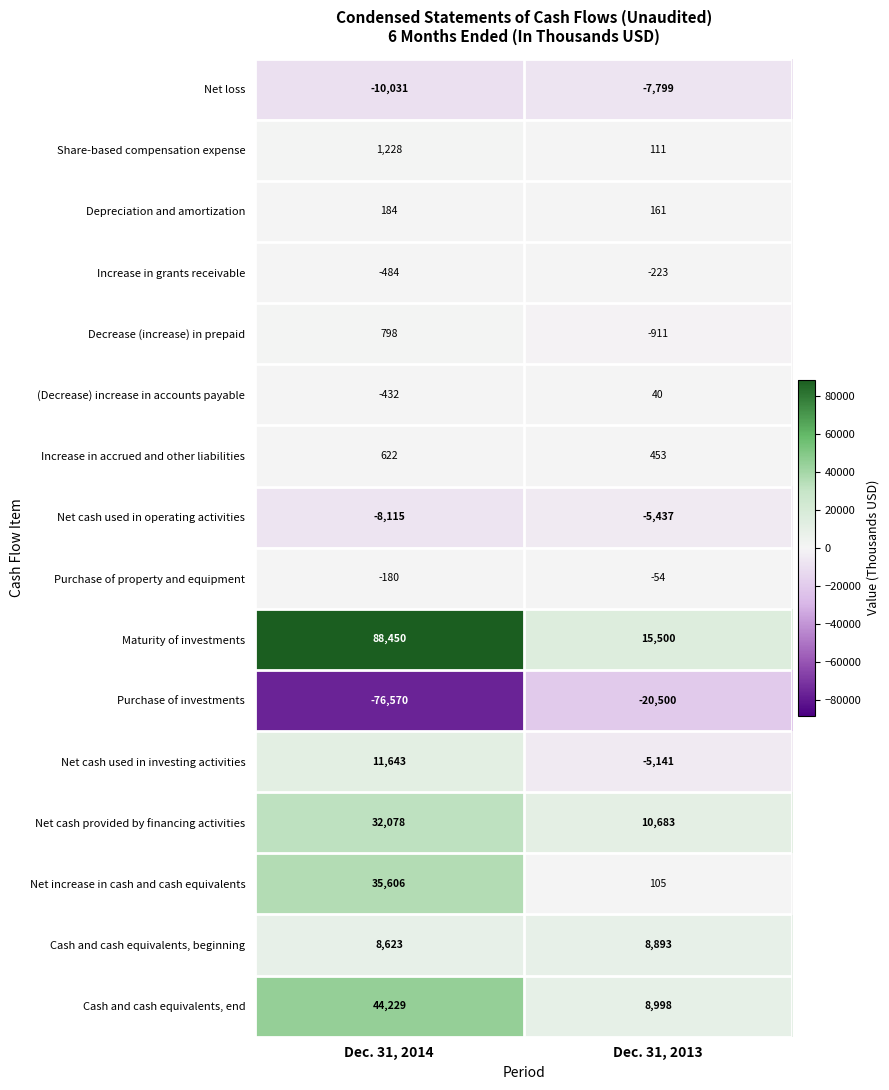

Read the Increase in accrued and other liabilities value at Dec. 31, 2014.

622